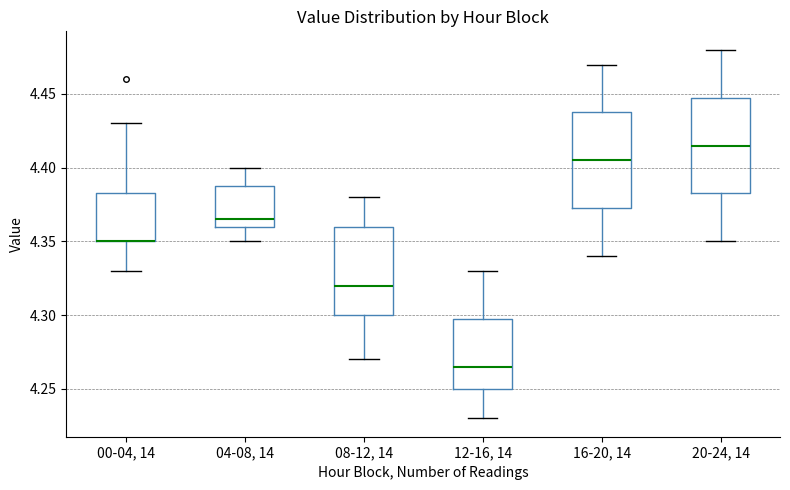

Reading left to right, read every box against the y-axis: the position of its median line, the range the box covers, and the ends of its whiskers. The values are not printed on the chart, so give them approximately, as read against the axis.

00-04, 14: median 4.350 (drawn on the box's lower edge), box 4.350 to 4.385, whiskers 4.330 to 4.430
04-08, 14: median 4.365, box 4.360 to 4.390, whiskers 4.350 to 4.400
08-12, 14: median 4.320, box 4.300 to 4.360, whiskers 4.270 to 4.380
12-16, 14: median 4.265, box 4.250 to 4.300, whiskers 4.230 to 4.330
16-20, 14: median 4.405, box 4.375 to 4.440, whiskers 4.340 to 4.470
20-24, 14: median 4.415, box 4.385 to 4.450, whiskers 4.350 to 4.480